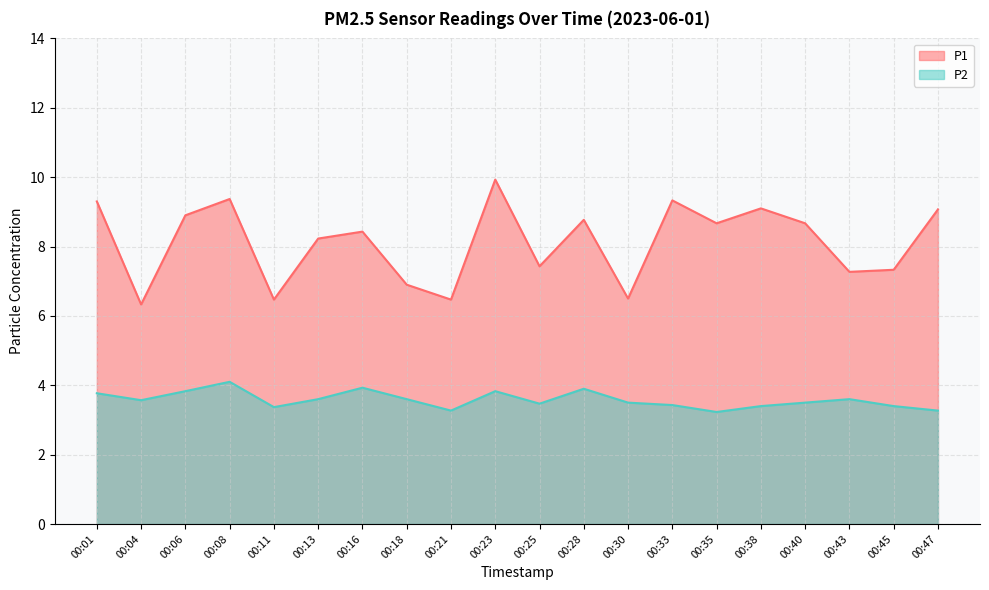

How many interior local valleys does the P1 series have?

7